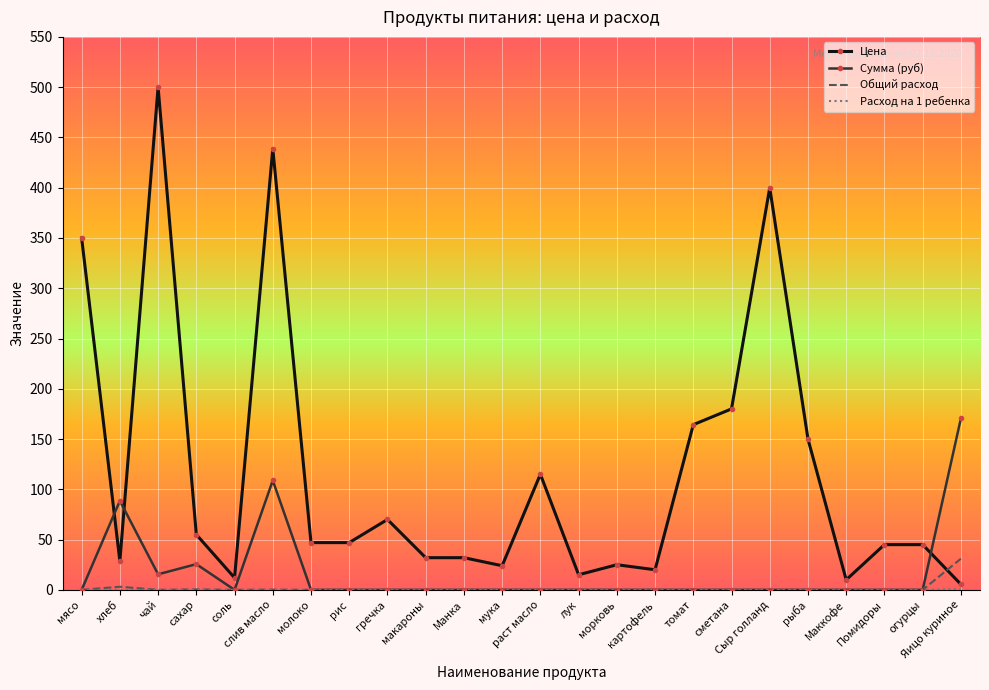

At which category does Сумма (руб) reach its first local peak?

хлеб